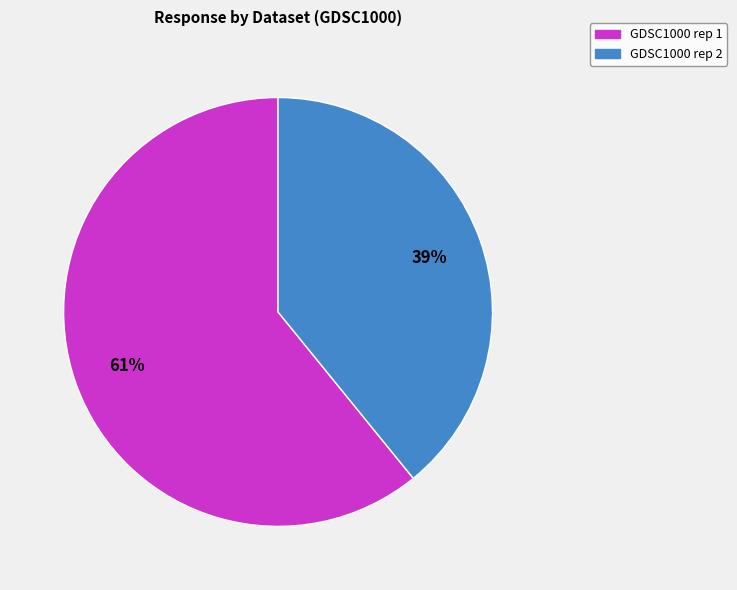

Do GDSC1000 rep 2 and GDSC1000 rep 1 together represent more than half of the pie?

Yes